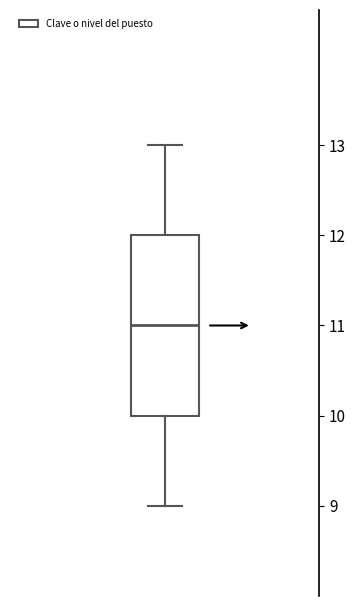

Read this box plot against the y-axis: the position of the median line, the range covered by the box, and the ends of both whiskers. The values are not printed on the chart, so give them approximately, as read against the axis.

median 11, box 10 to 12, whiskers 9 to 13